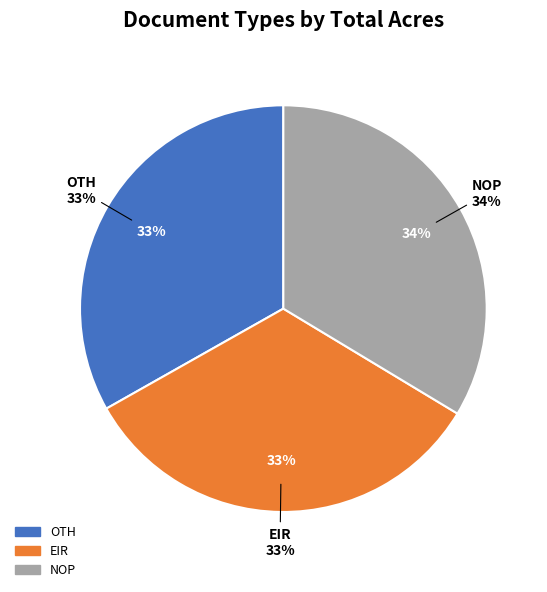

Is it true that OTH is 40% of the pie?

False